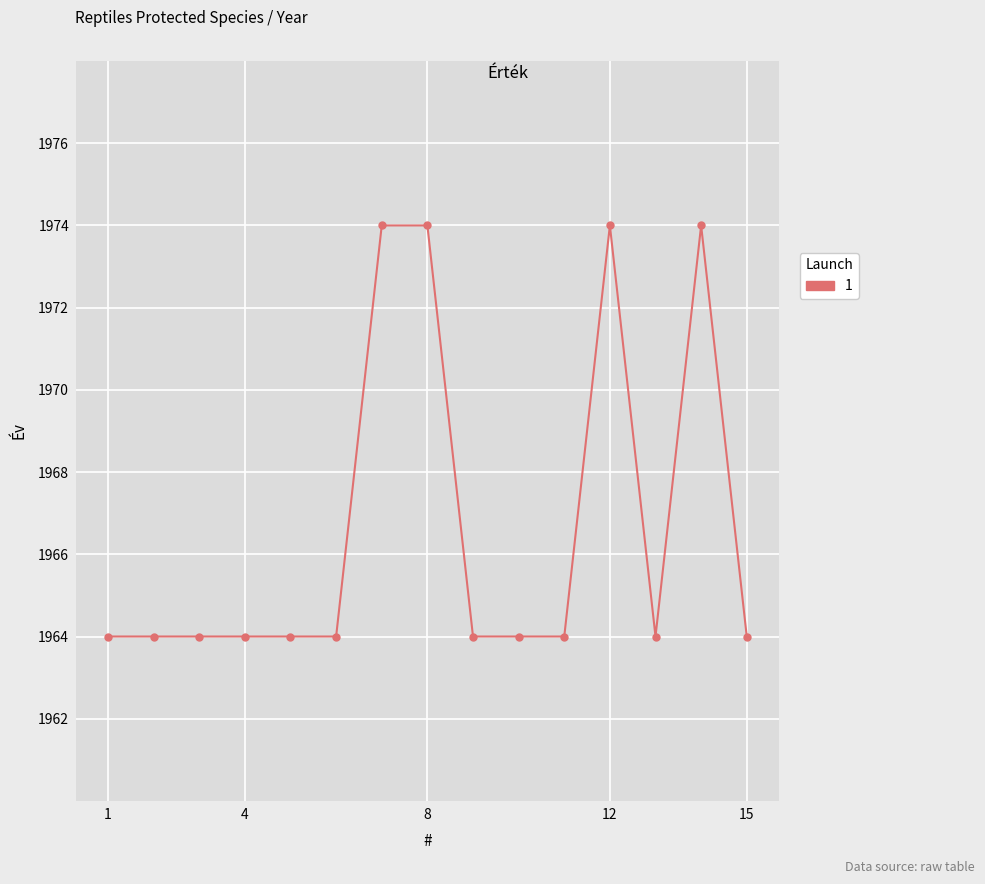

True or false: the data has more than 1 interior local peaks.

True